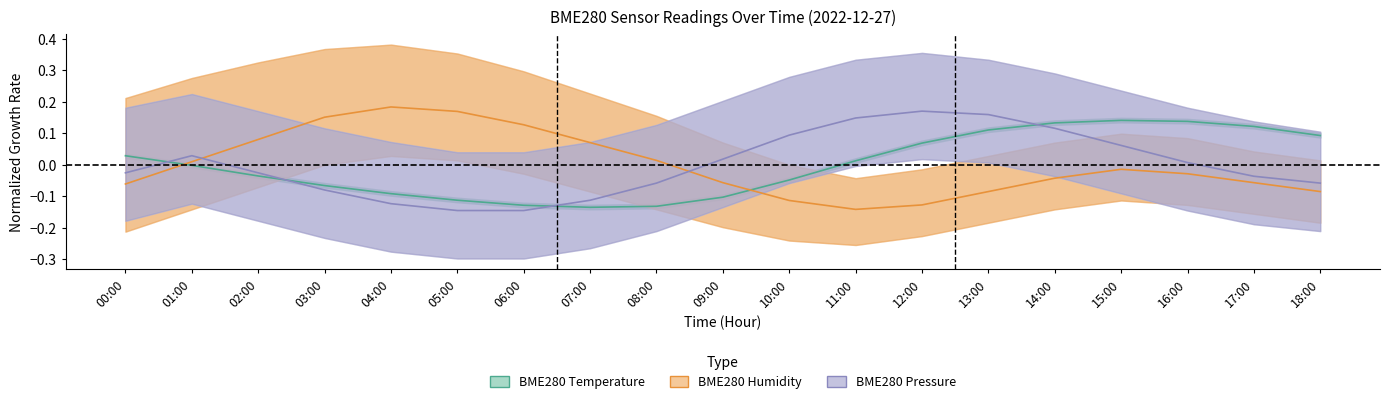

Which series ends up on top after the final intersection of BME280 Pressure and BME280 Temperature?

BME280 Temperature